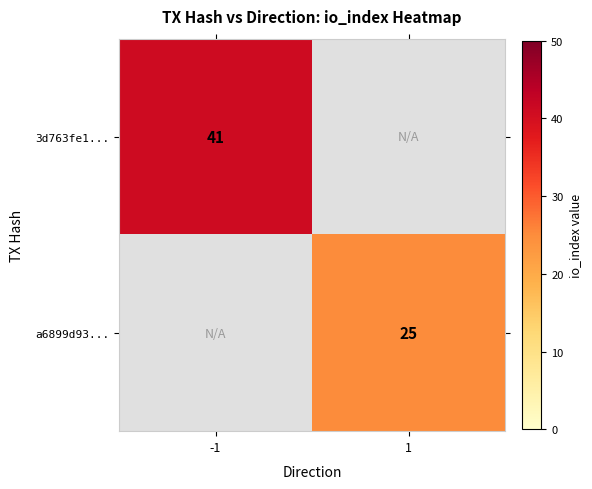

The value of a6899d93... at 1 is 7.6. True or false?

False